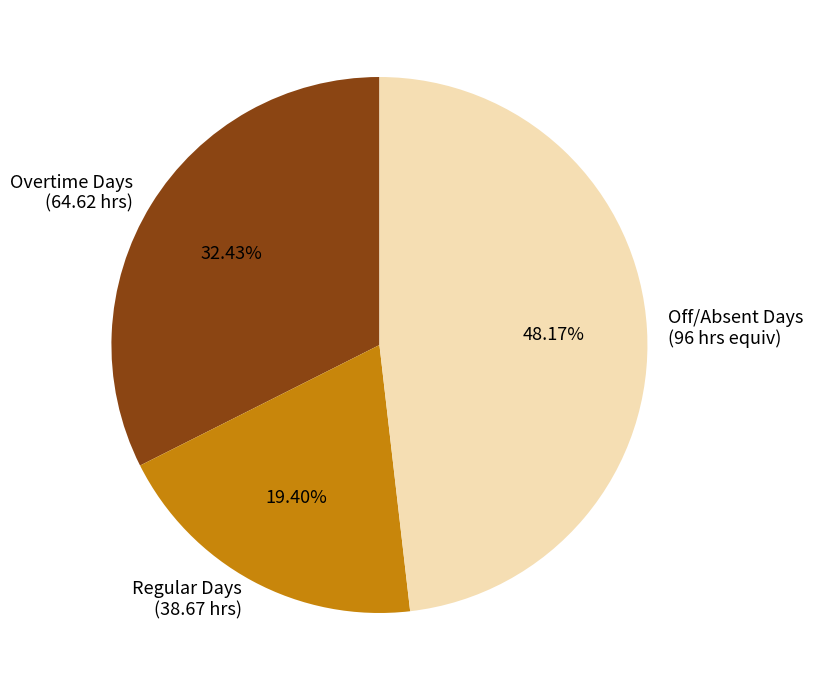

Rank the categories by value from lowest to highest.

Regular Days (38.67 hrs), Overtime Days (64.62 hrs), Off/Absent Days (96 hrs equiv)